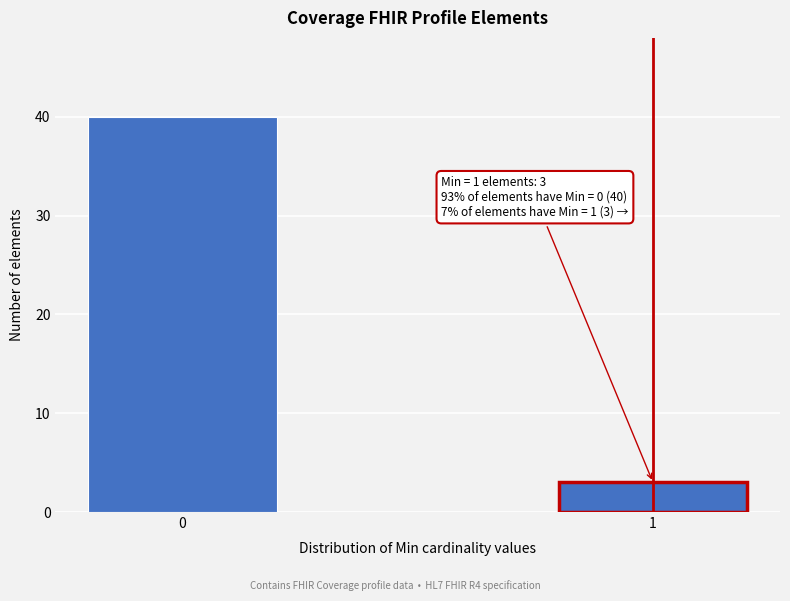

Reading left to right, extract all data points from this chart.

0=40	1=3